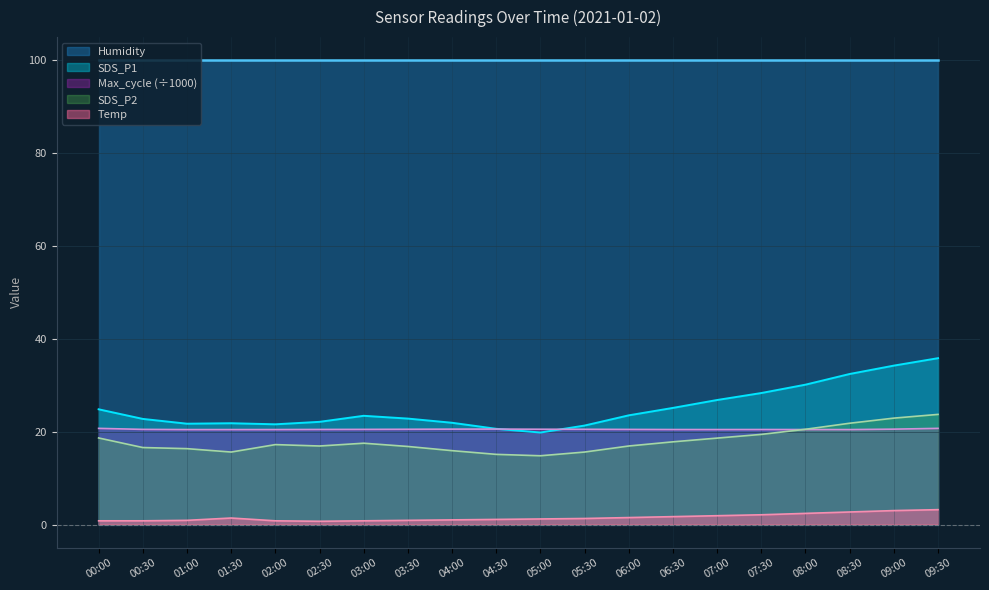

What is the maximum value for SDS_P2?

23.7